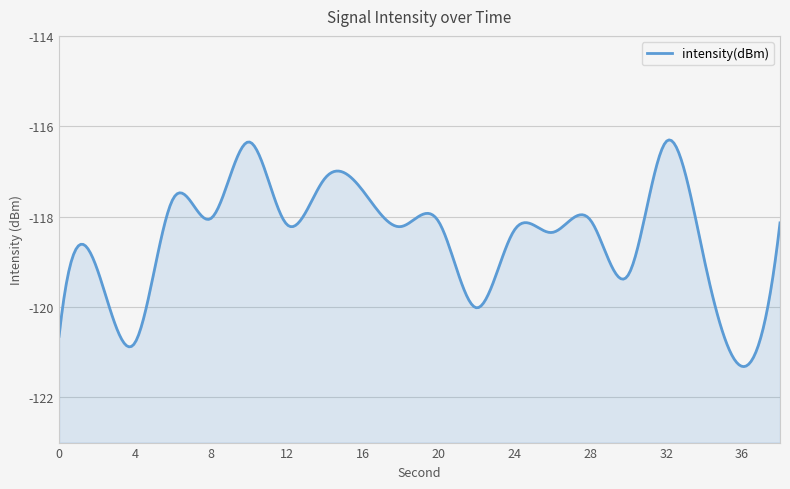

Rank the categories by value from lowest to highest.

36, 4, 0, 22, 30, 2, 34, 26, 24, 18, 12, 38, 20, 28, 8, 6, 16, 14, 10, 32